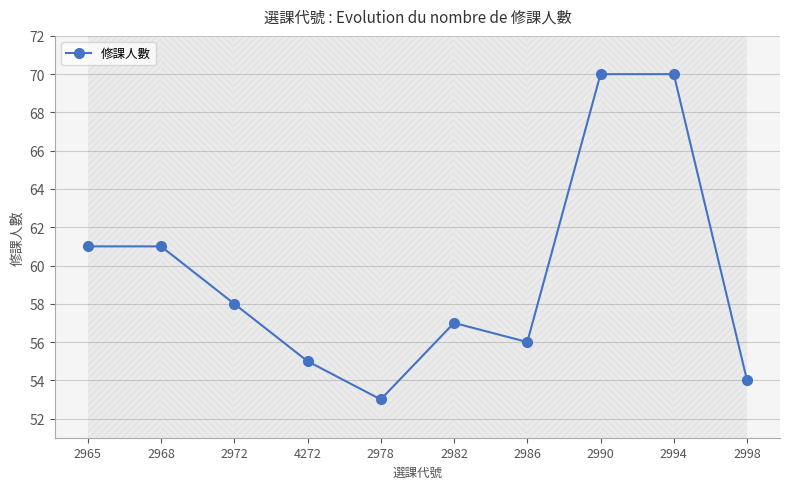

Reading left to right, what are all the values shown in this chart?

2965=61	2968=61	2972=58	4272=55	2978=53	2982=57	2986=56	2990=70	2994=70	2998=54